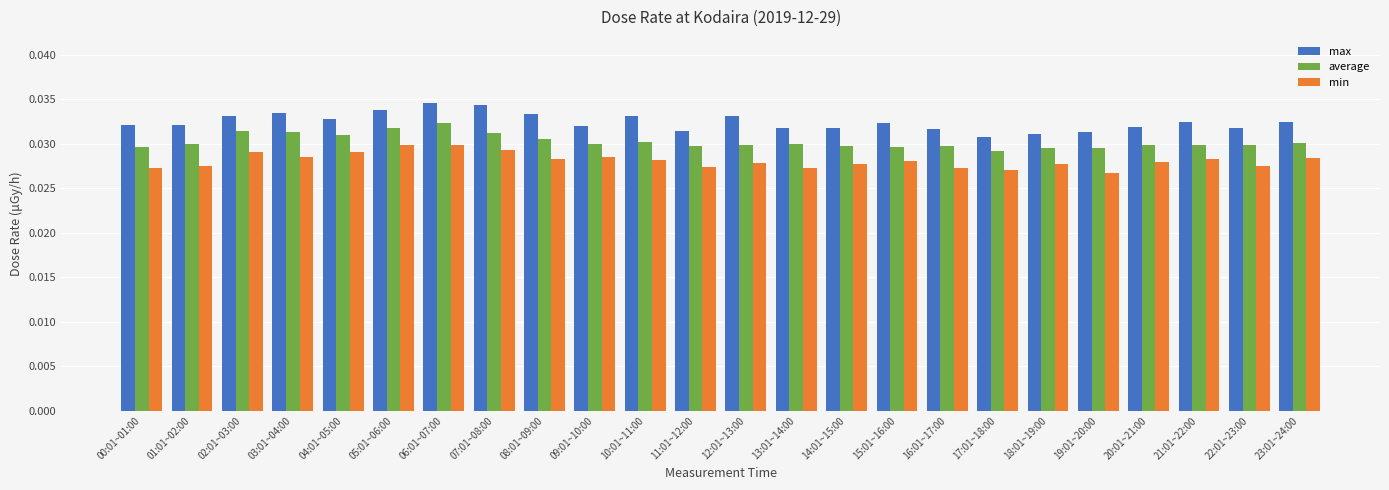

Count the average values in the range 0 to 1.

24